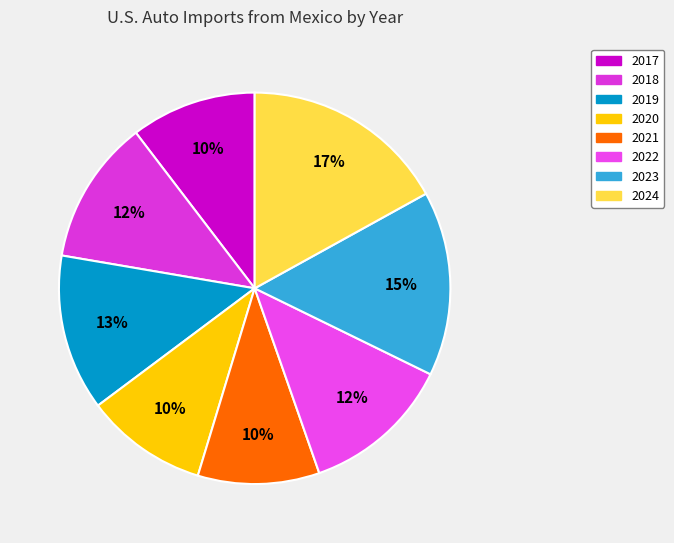

Which has a higher value, 2019 or 2018?

2019